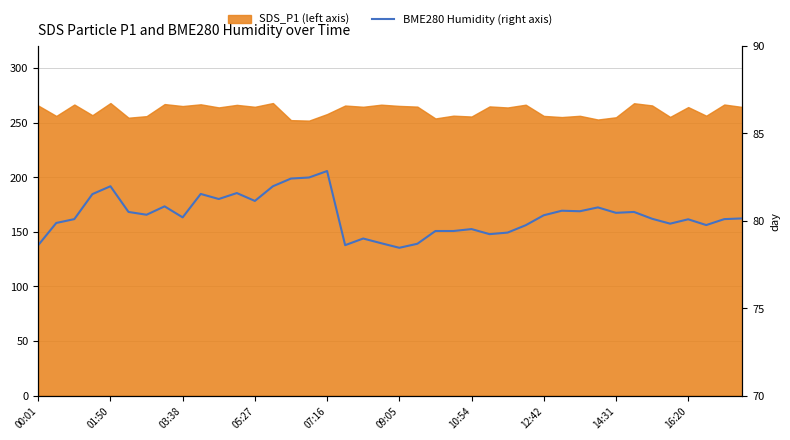

True or false: the data shows 79.8 at 35.

True